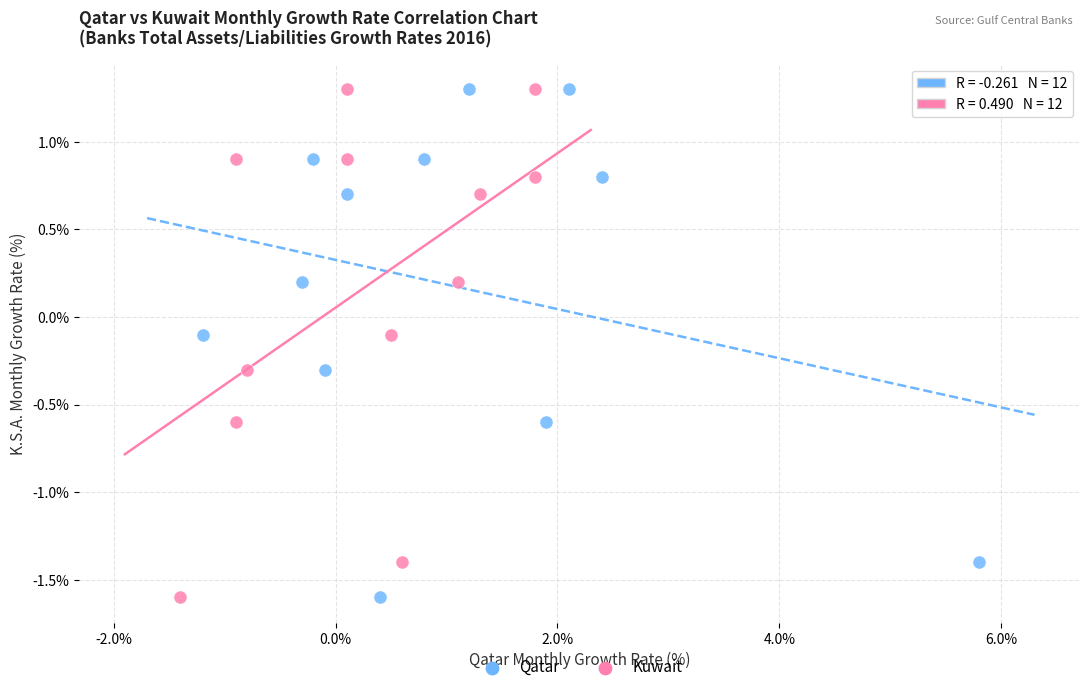

What are all the series names shown in the legend?

Qatar, Kuwait